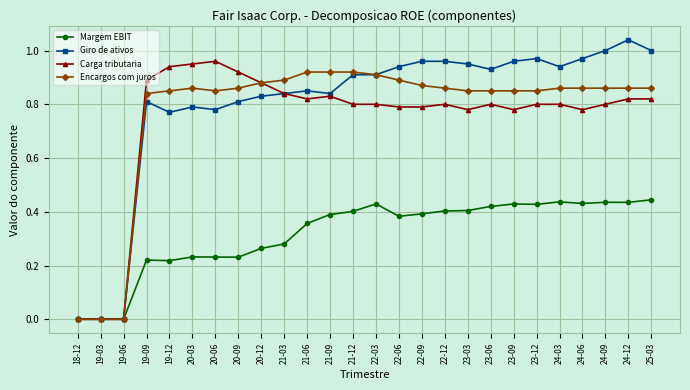

How many categories are shown in the chart?

26